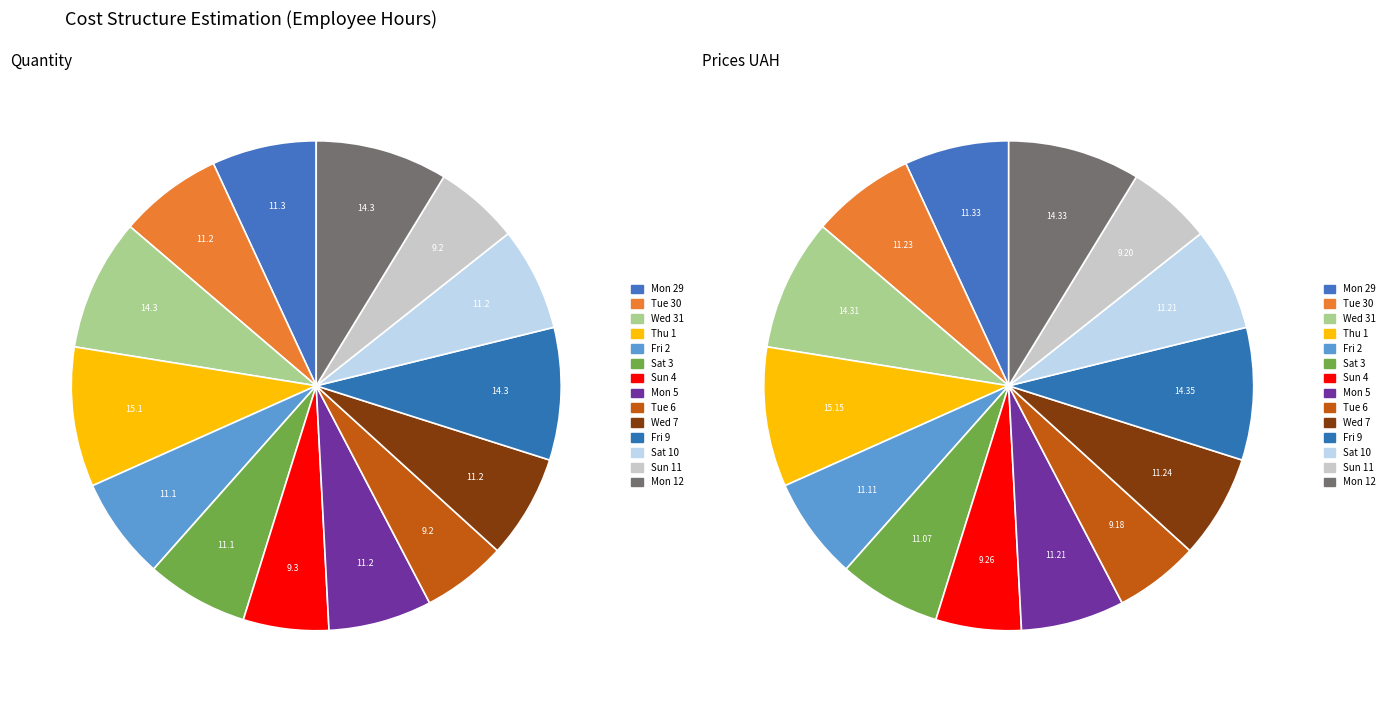

Which category has the biggest portion of the pie?

Thu 1